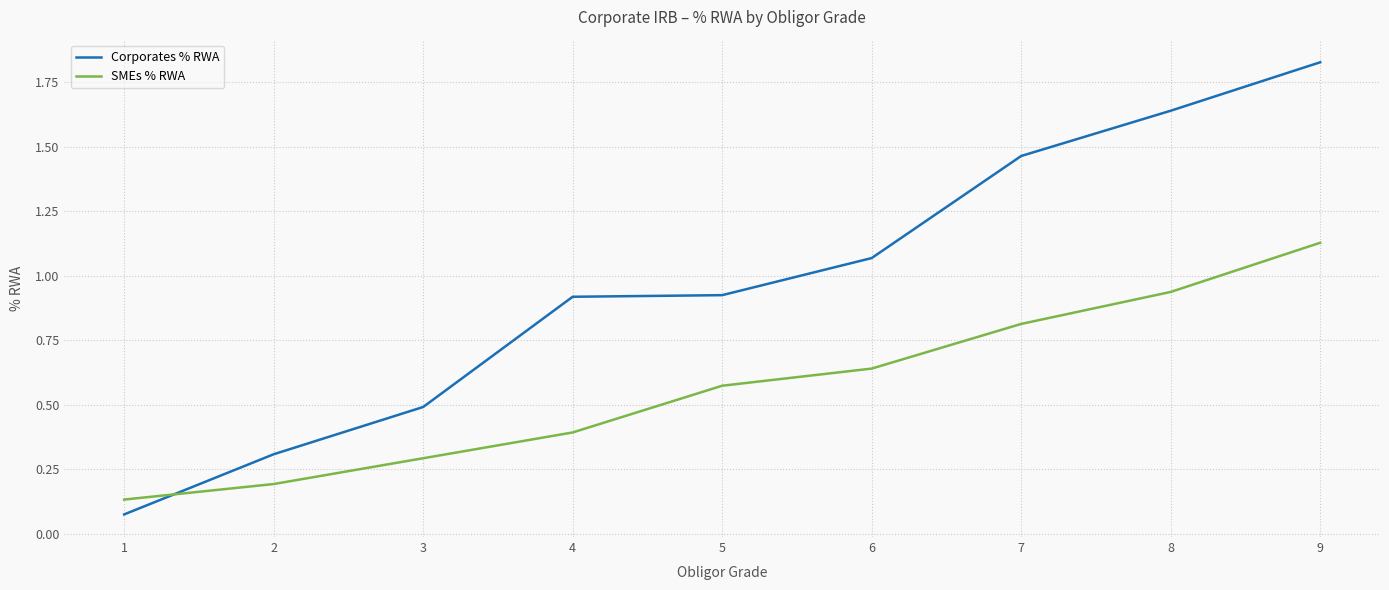

Where do Corporates % RWA and SMEs % RWA first cross each other?

1 and 2